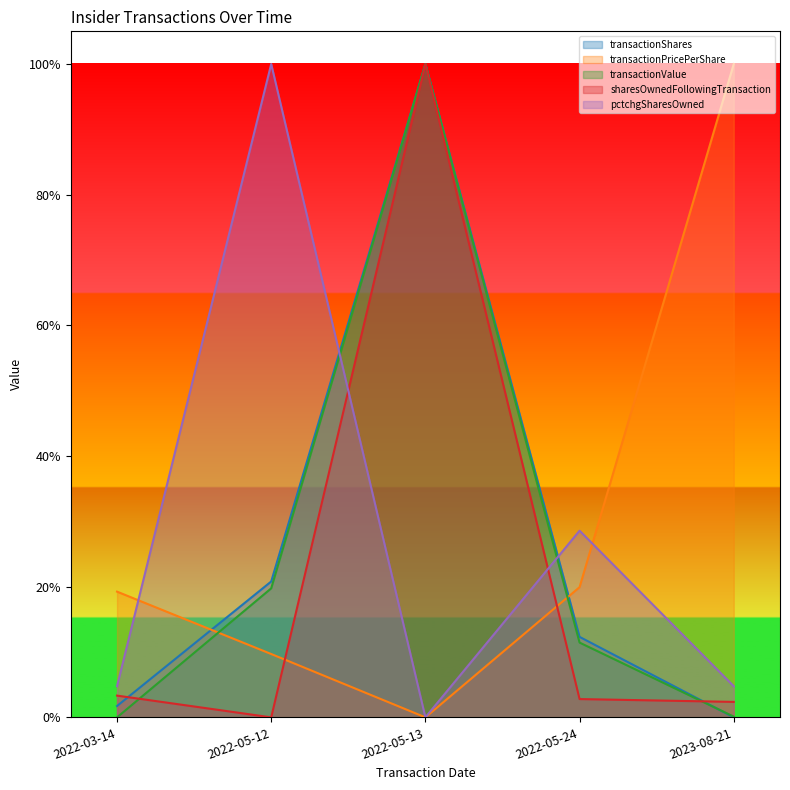

Reading right to left, list all the values displayed in this chart.

transactionShares: 0.0	0.1	1.0	0.2	0.0
transactionPricePerShare: 1.0	0.2	0.0	0.1	0.2
transactionValue: 0.0	0.1	1.0	0.2	0.0
sharesOwnedFollowingTransaction: 0.0	0.0	1.0	0.0	0.0
pctchgSharesOwned: 0.0	0.3	0.0	1.0	0.0